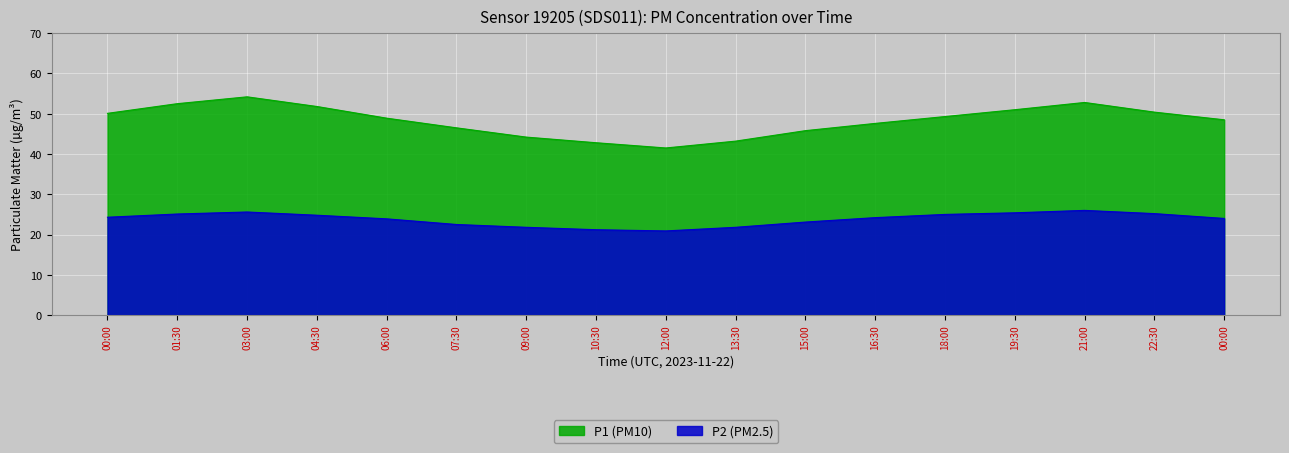

Is it true that P1 equals 52.8 at 21:00?

True